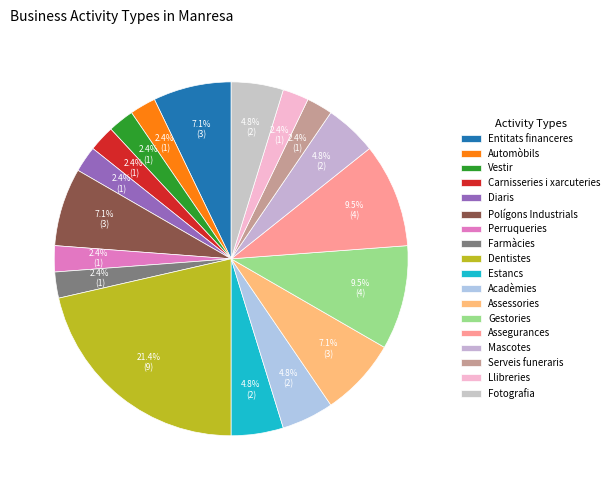

How many slices are in this pie chart?

18